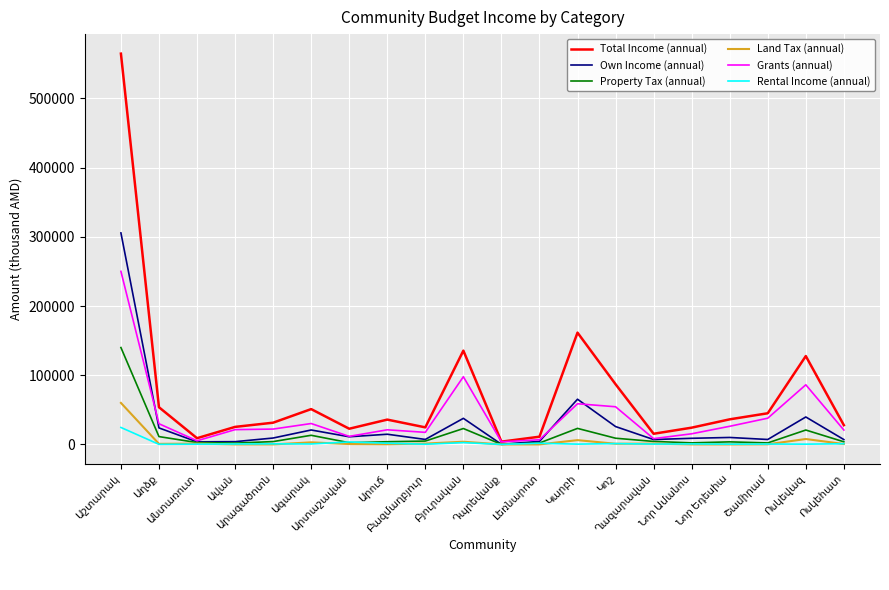

Which series has the largest total across all categories?

Total Income (annual)